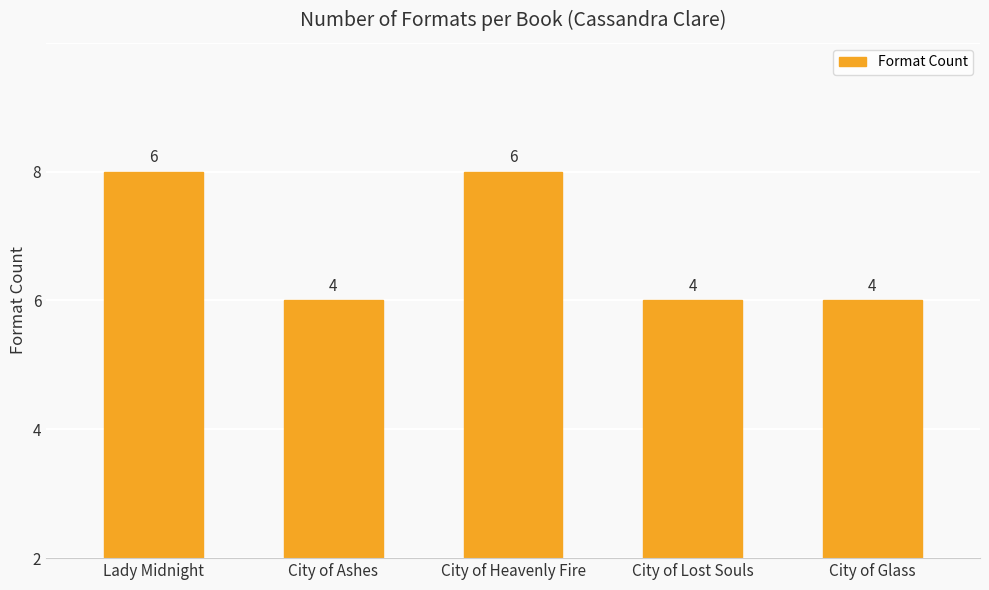

Reading right to left, list all the values displayed in this chart.

City of Glass=4	City of Lost Souls=4	City of Heavenly Fire=6	City of Ashes=4	Lady Midnight=6